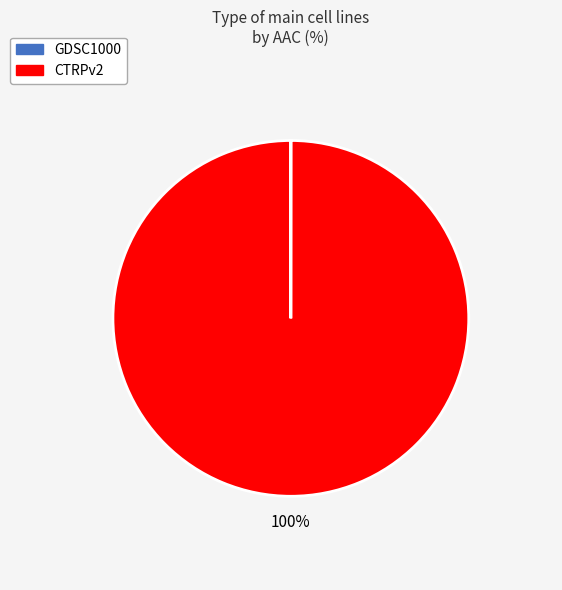

Which category has the biggest portion of the pie?

CTRPv2